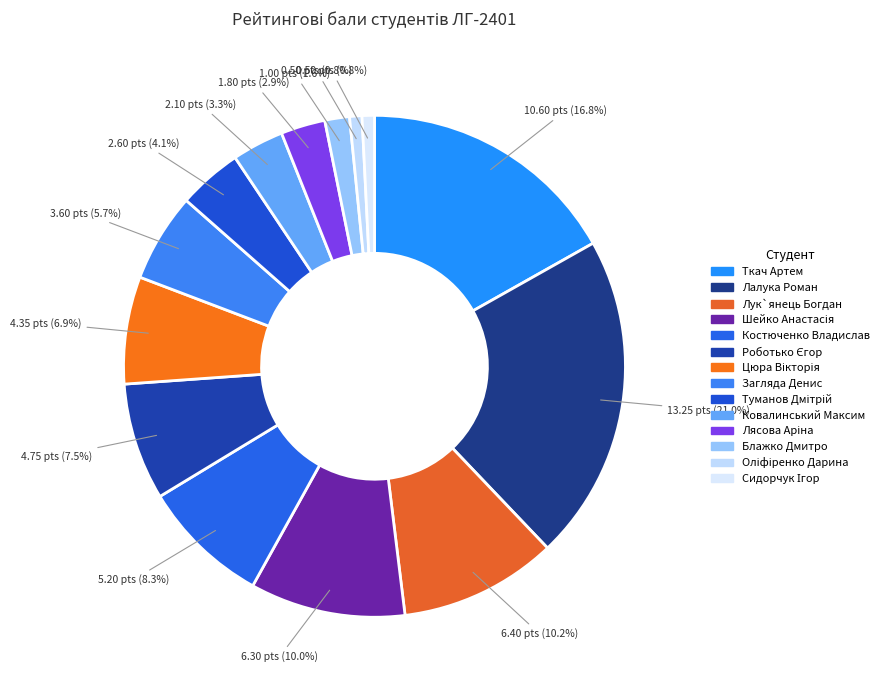

To the nearest percent, what portion does Лалука Роман represent?

21%